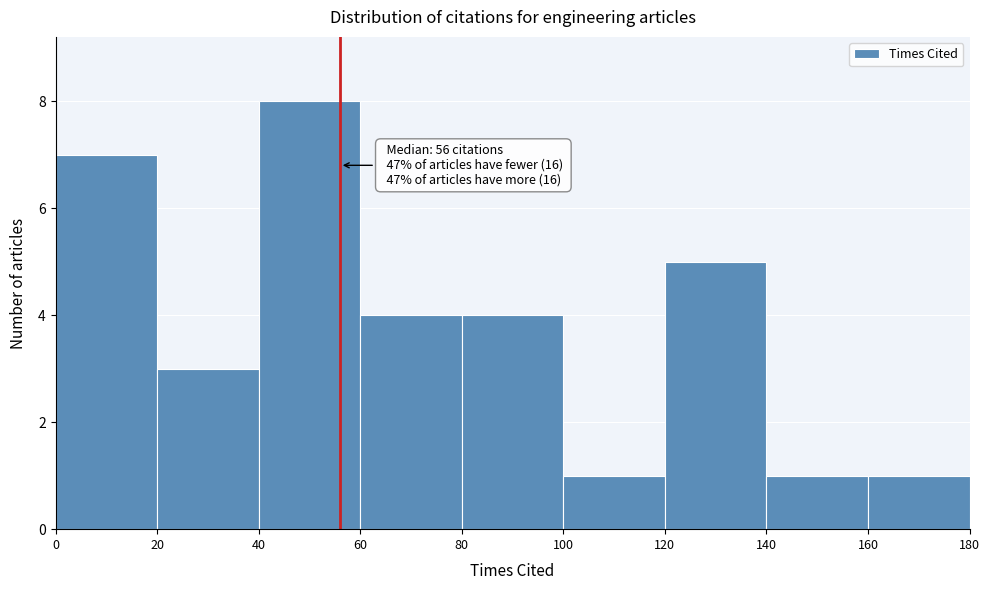

Over which range of the x-axis is the bar tallest?

40 to 60